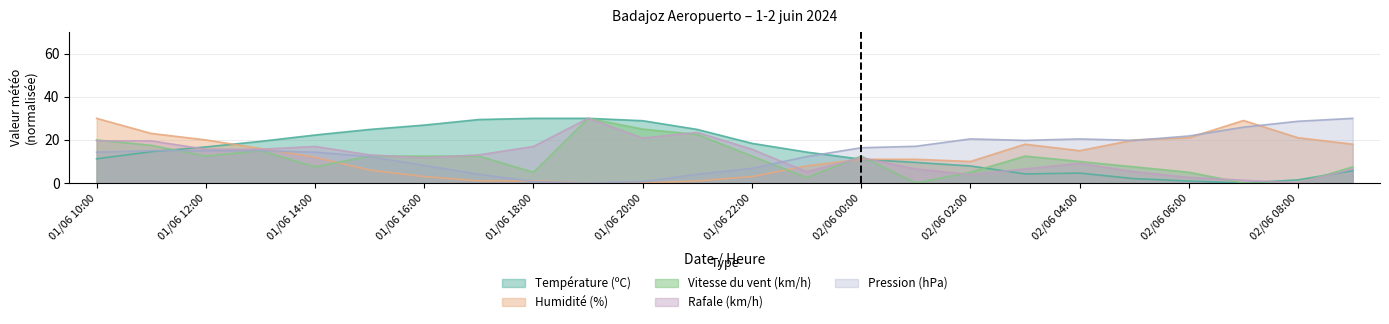

Which series has the largest range (max minus min)?

Température (ºC)